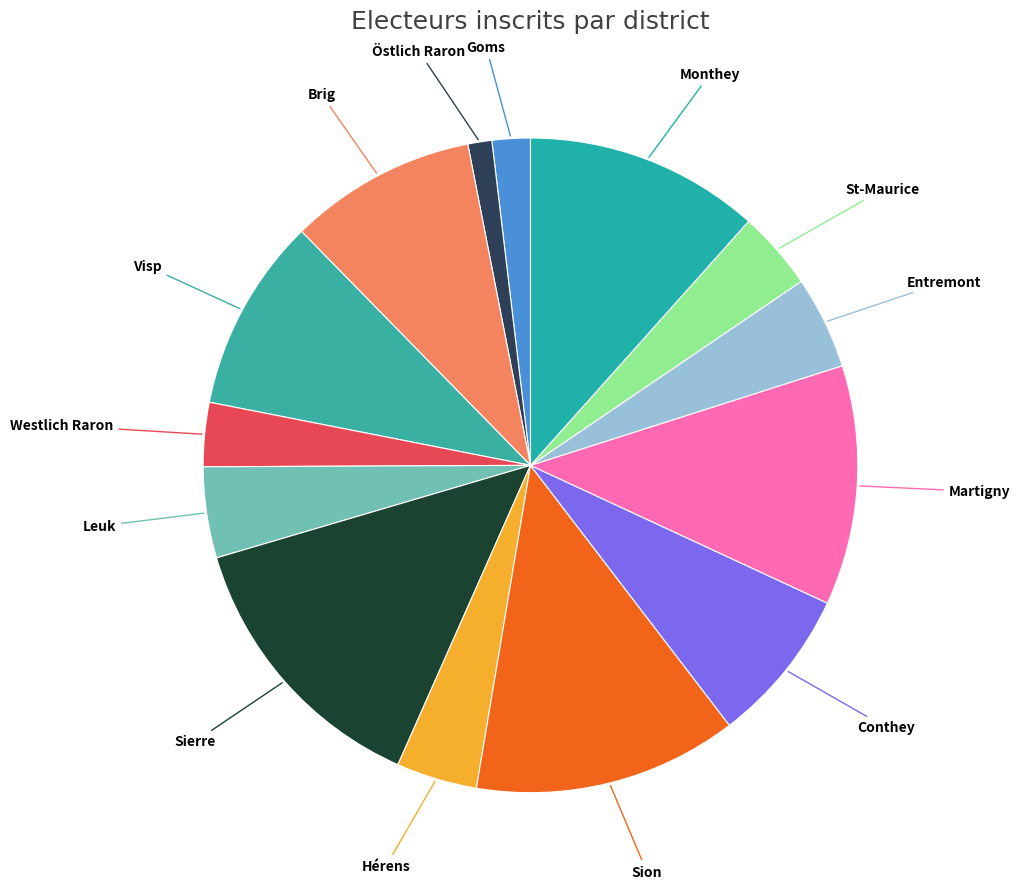

The Entremont slice represents 5% of the pie. True or false?

True